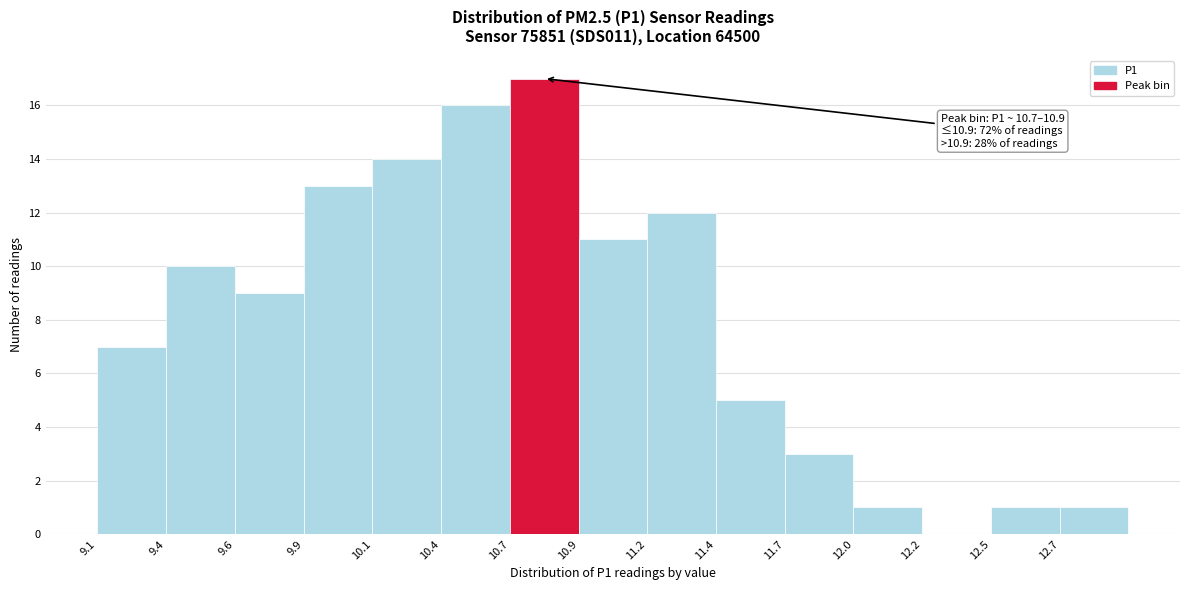

Over which range of the x-axis is the bar tallest?

10.66 to 10.92